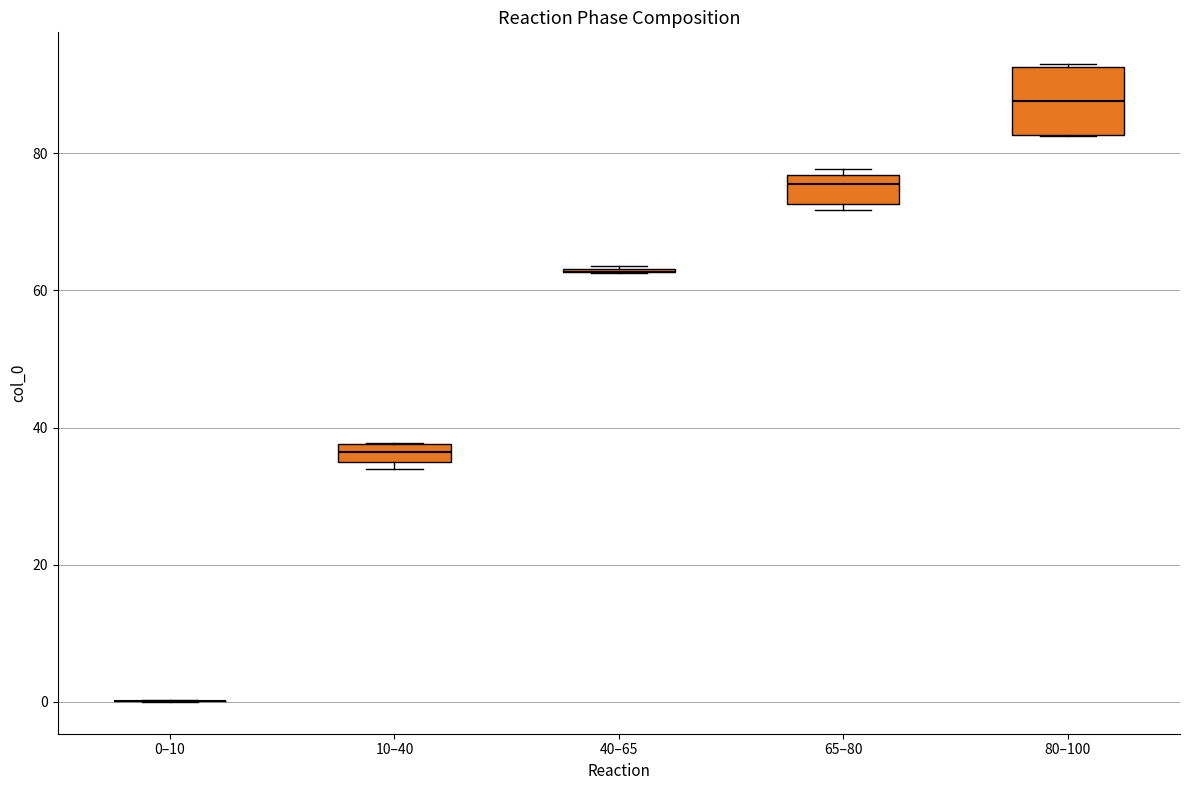

Which box is the tallest, from its lower edge to its upper edge?

80–100